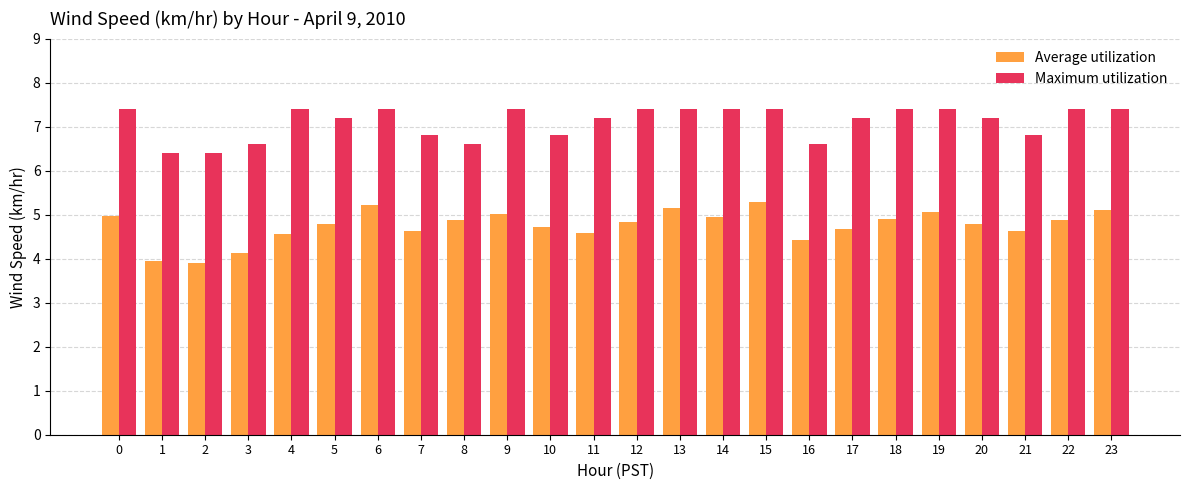

The value of Average utilization at 3 is 4.1. True or false?

True